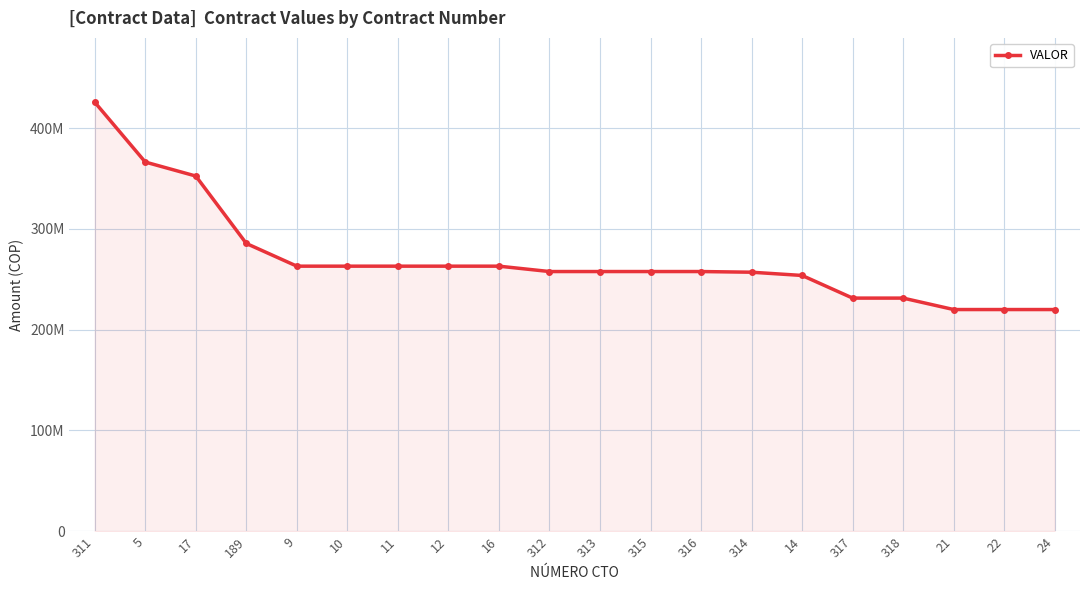

At which label is the value closest to 322916665?

17